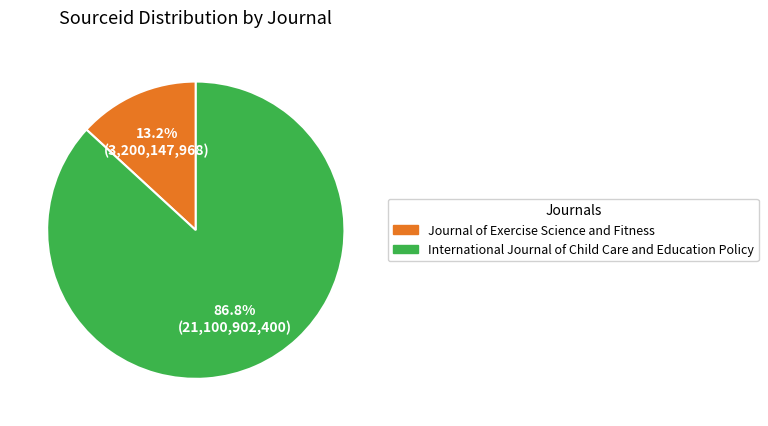

To the nearest percent, what is the difference between the Journal of Exercise Science and Fitness and International Journal of Child Care and Education Policy slice percentages?

74%